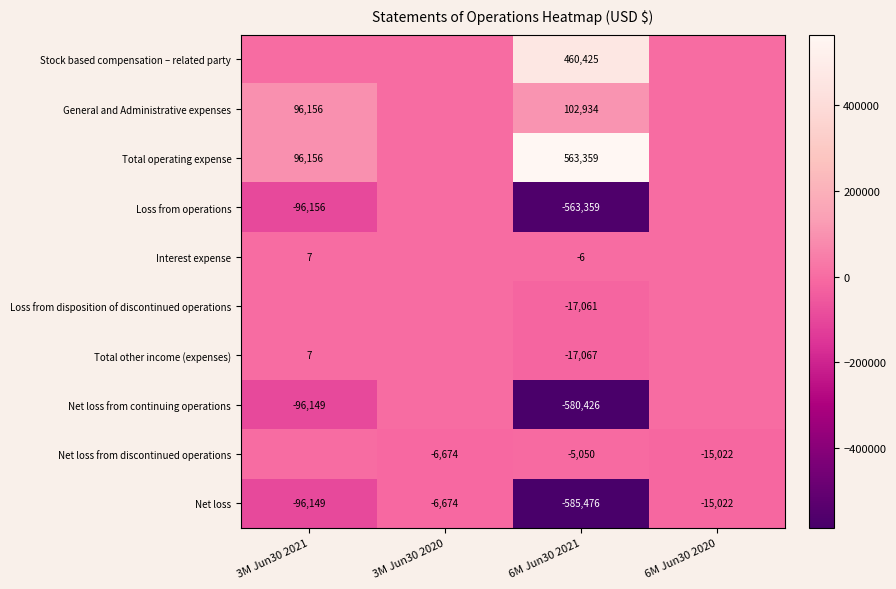

Which category has the highest value across all series?

6M Jun30 2021